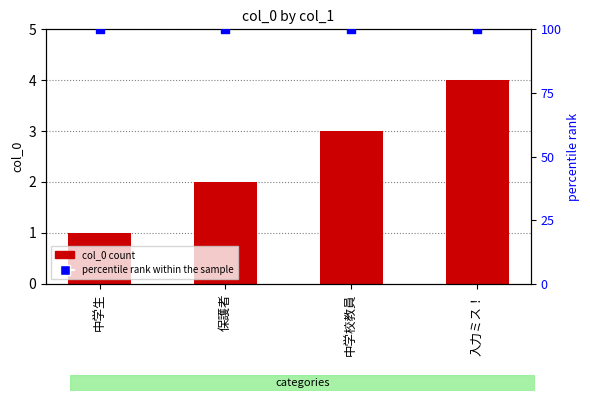

Which series has the widest spread of Y values?

col_0